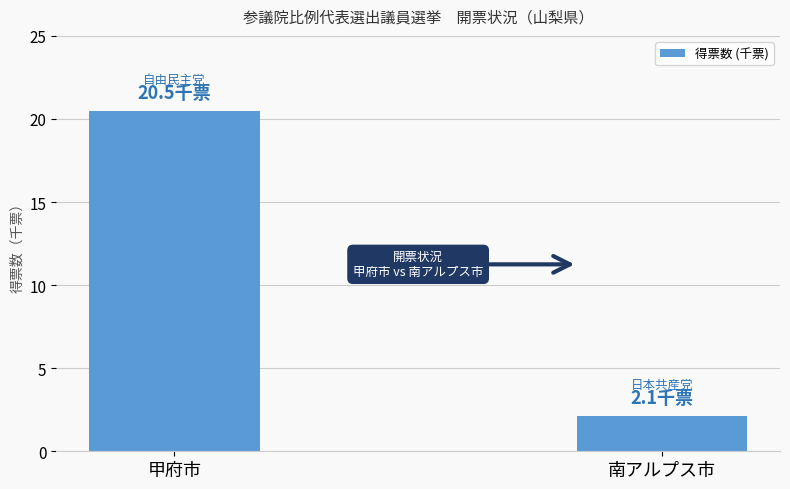

How many values are below 20?

1